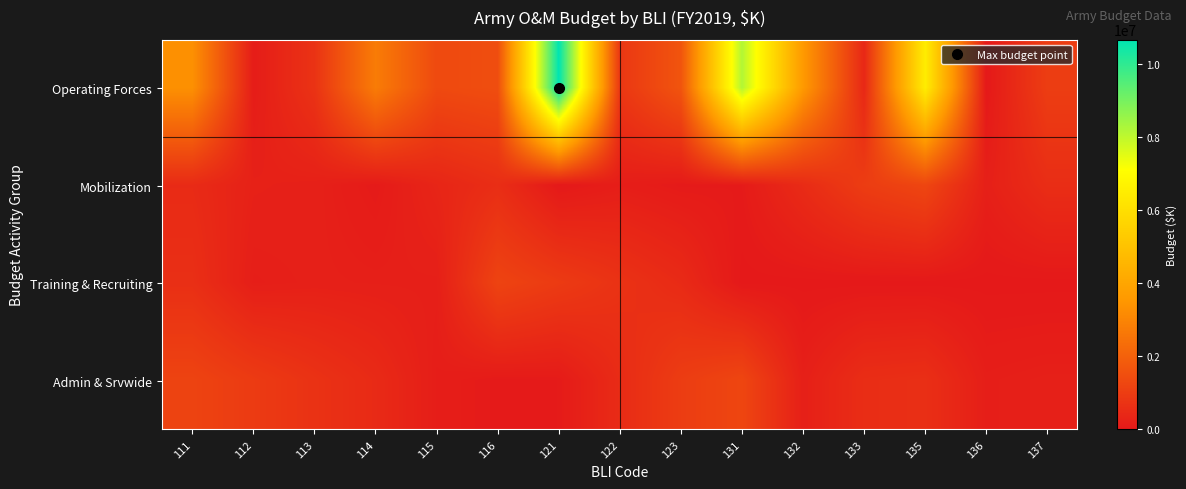

How many categories are shown in the chart?

15